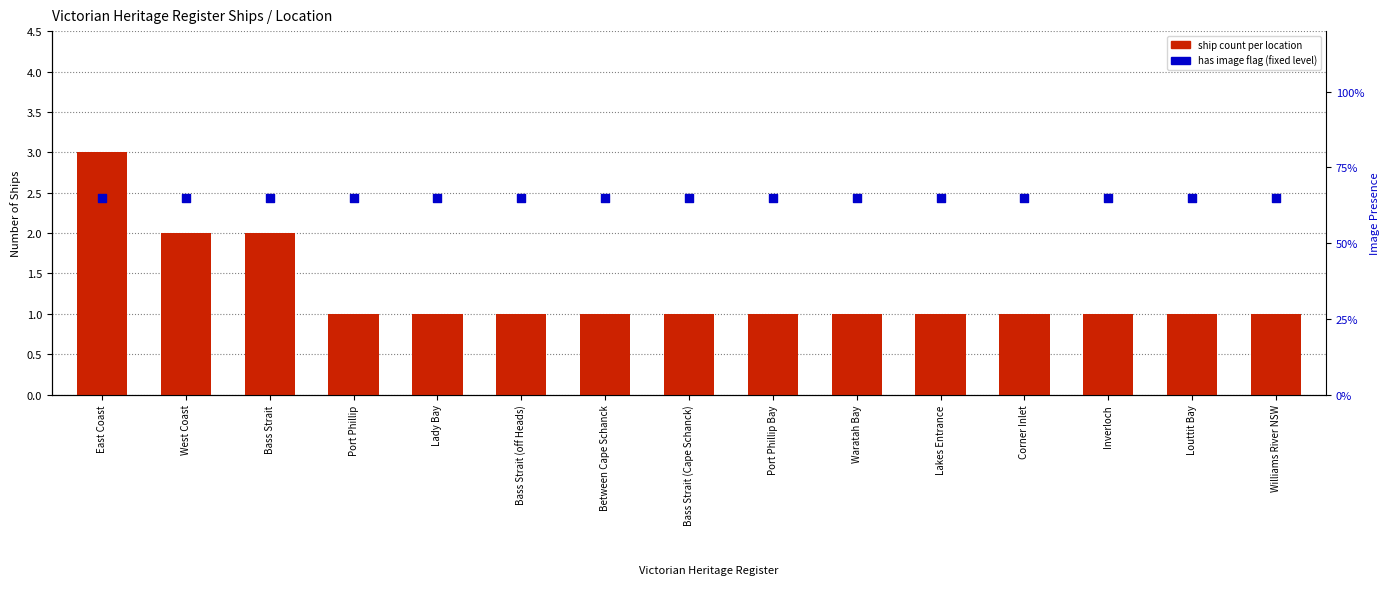

At which category is the sum across all series the highest?

East Coast